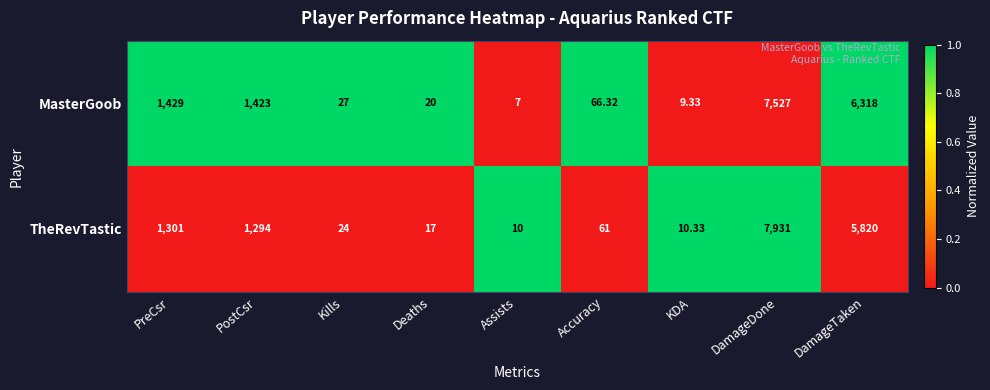

Where does the MasterGoob series first go above 66?

PreCsr